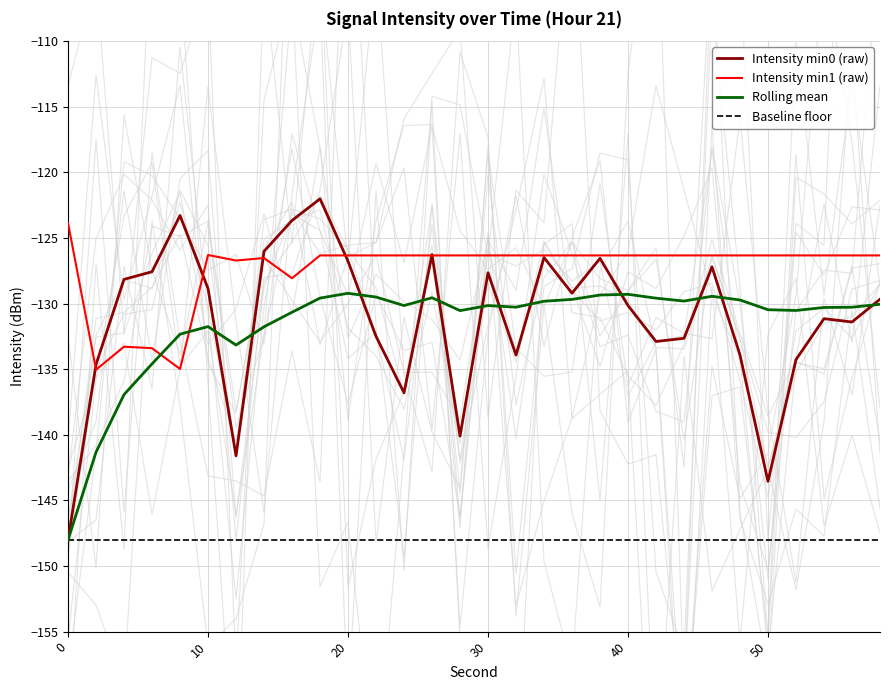

Is the value of Intensity min1 (raw) at 10 greater than the value of Baseline floor at 7?

Yes